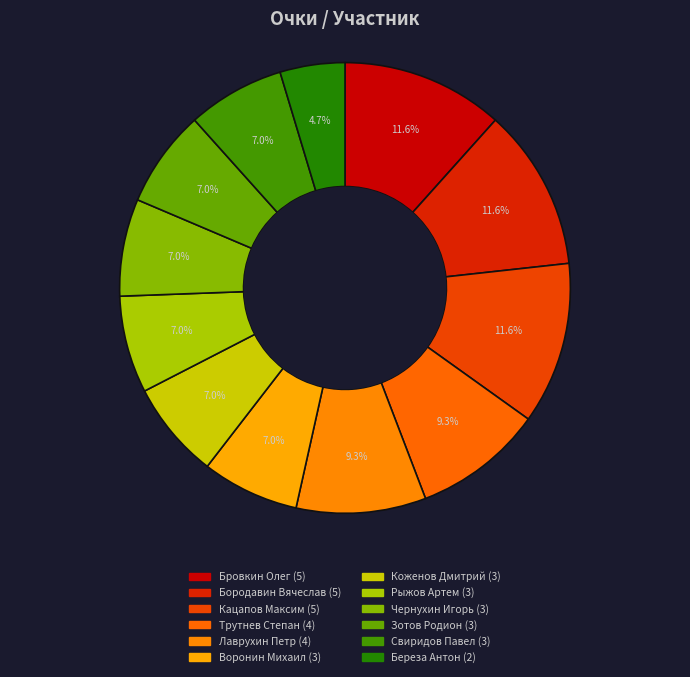

How many slices are in this pie chart?

12